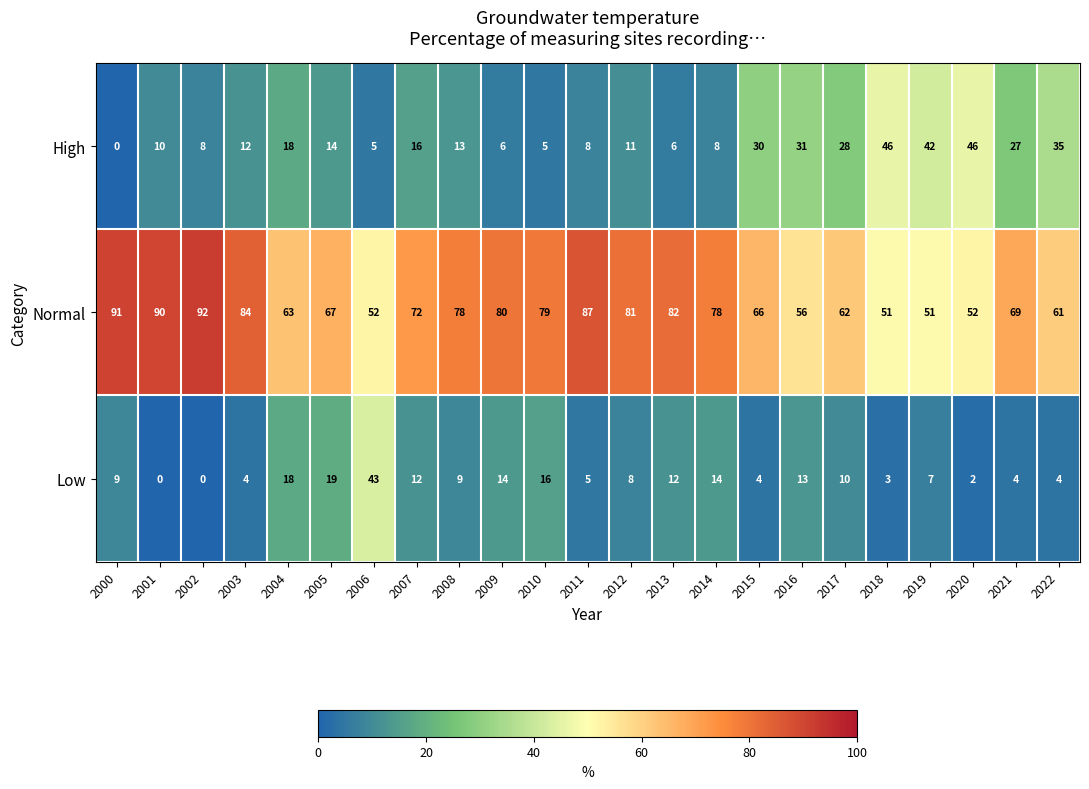

Which series has the largest total across all categories?

Normal